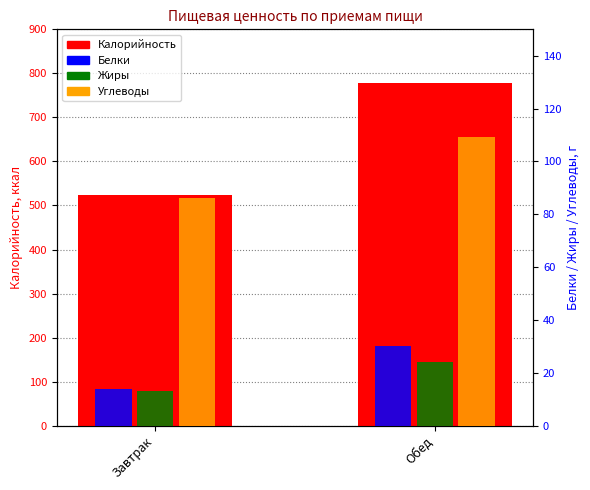

Between Завтрак and Обед, which series saw the biggest shift?

Калорийность